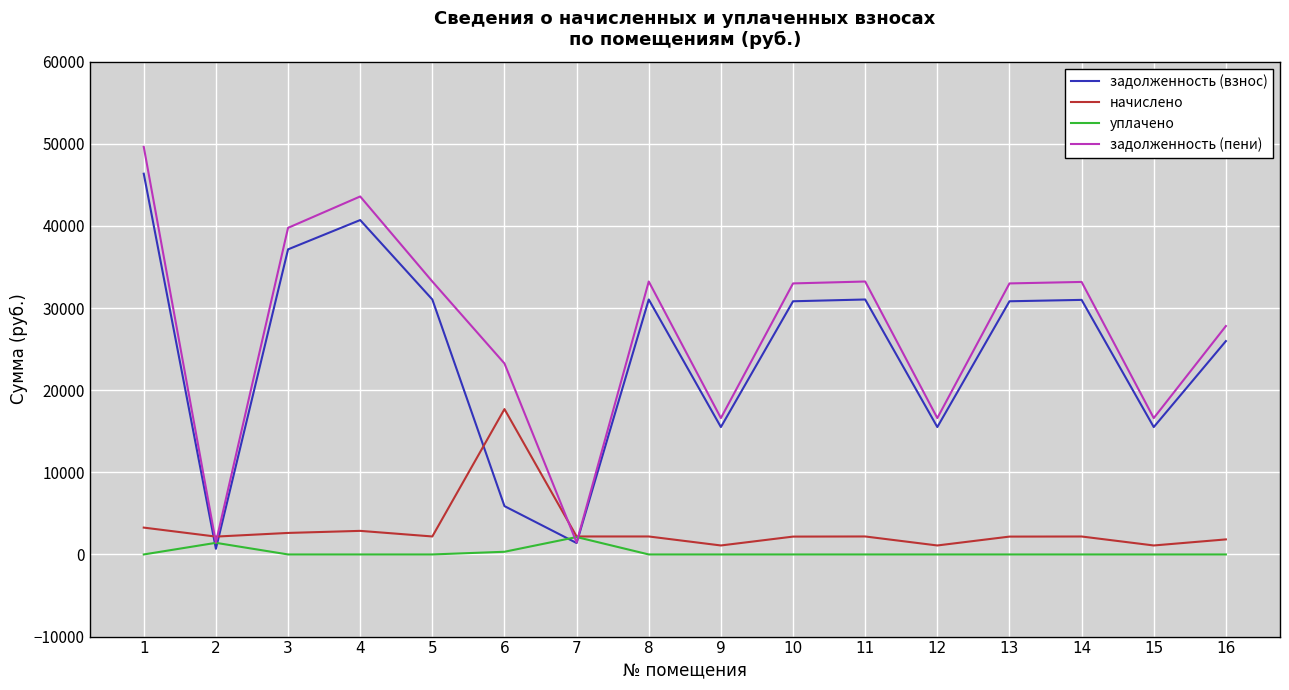

Which series has the largest total across all categories?

задолженность (пени)